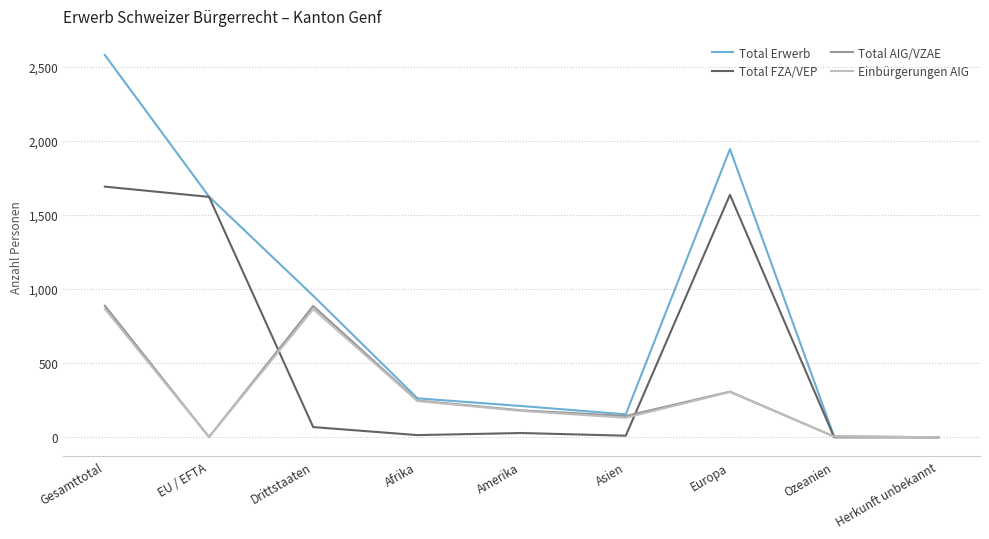

Where is Einbürgerungen AIG nearest to the value 434?

Europa